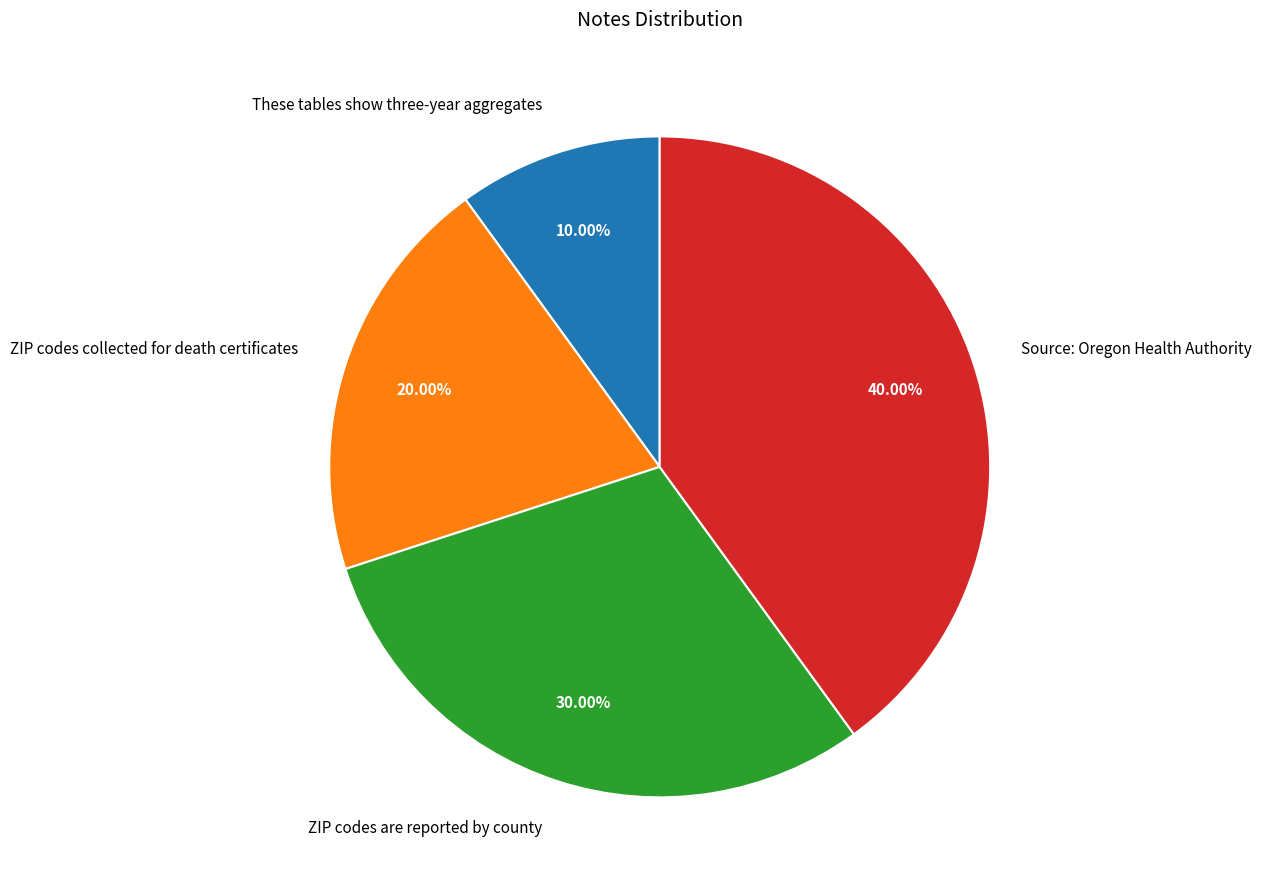

How many slices are in this pie chart?

4